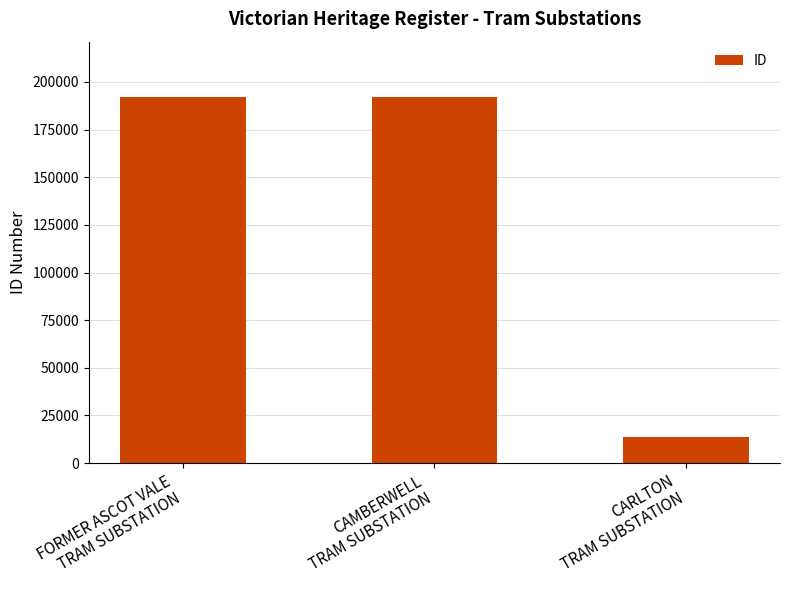

The value at CARLTON
TRAM SUBSTATION is 13964. True or false?

True